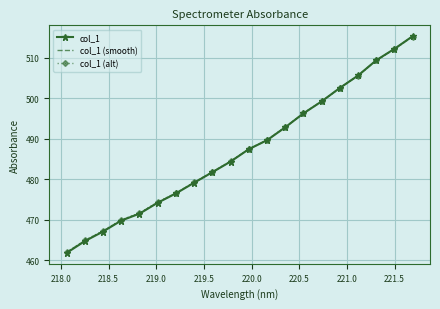

What is the lowest value of the col_1 (alt) series?

462.0